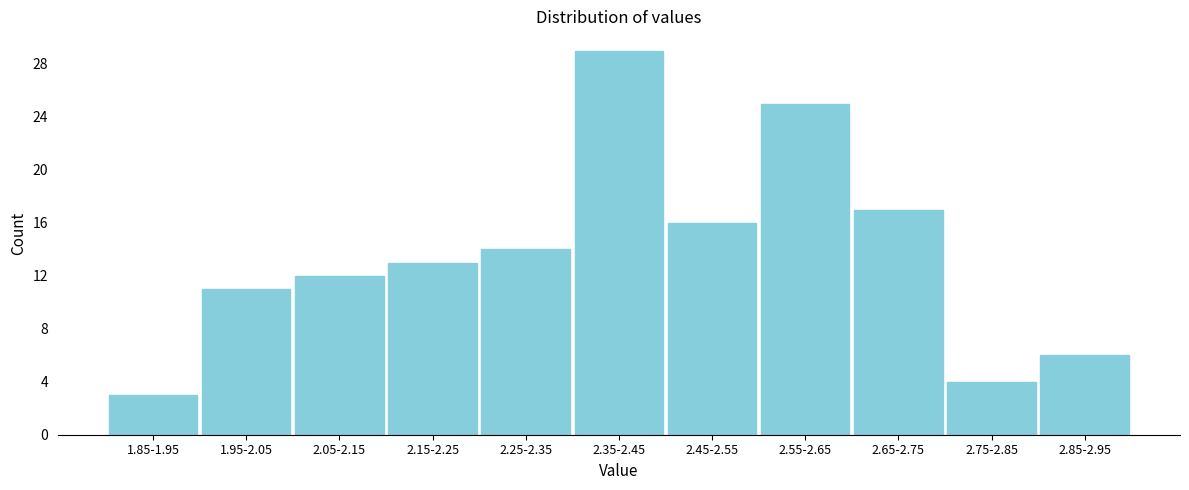

Reading right to left, transcribe all the data shown in this chart.

2.85-2.95=6	2.75-2.85=4	2.65-2.75=17	2.55-2.65=25	2.45-2.55=16	2.35-2.45=29	2.25-2.35=14	2.15-2.25=13	2.05-2.15=12	1.95-2.05=11	1.85-1.95=3